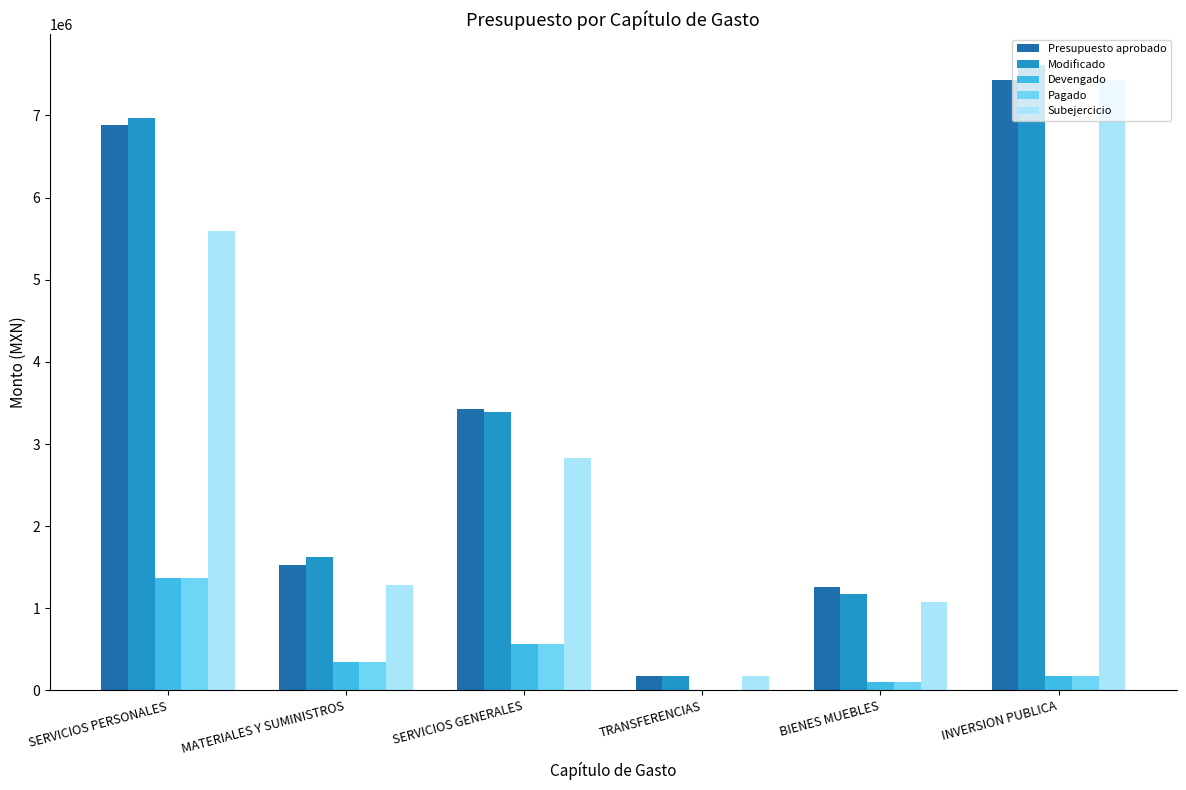

Which series changed the most between MATERIALES Y SUMINISTROS and BIENES MUEBLES?

Modificado